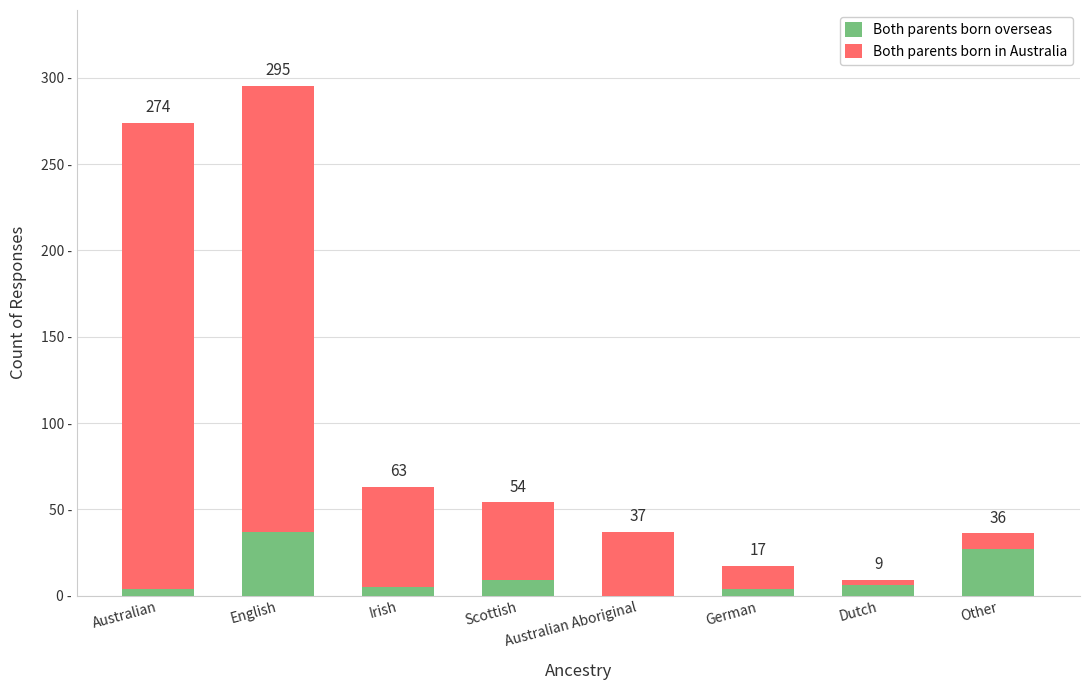

At which category is the sum across all series the highest?

English